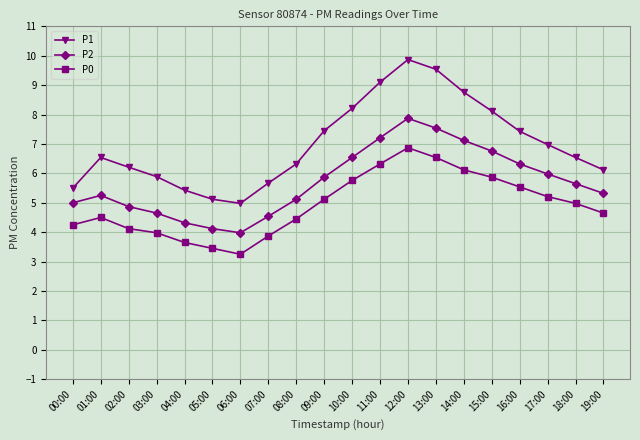

Which series has the largest total across all categories?

P1